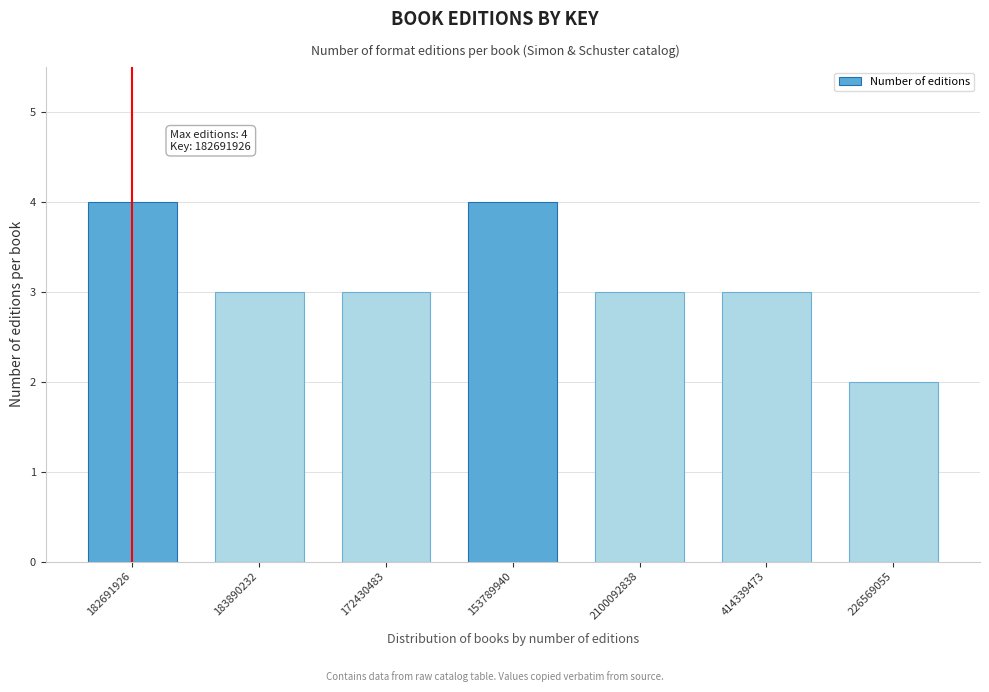

Reading left to right, what are all the values shown in this chart?

4	3	3	4	3	3	2